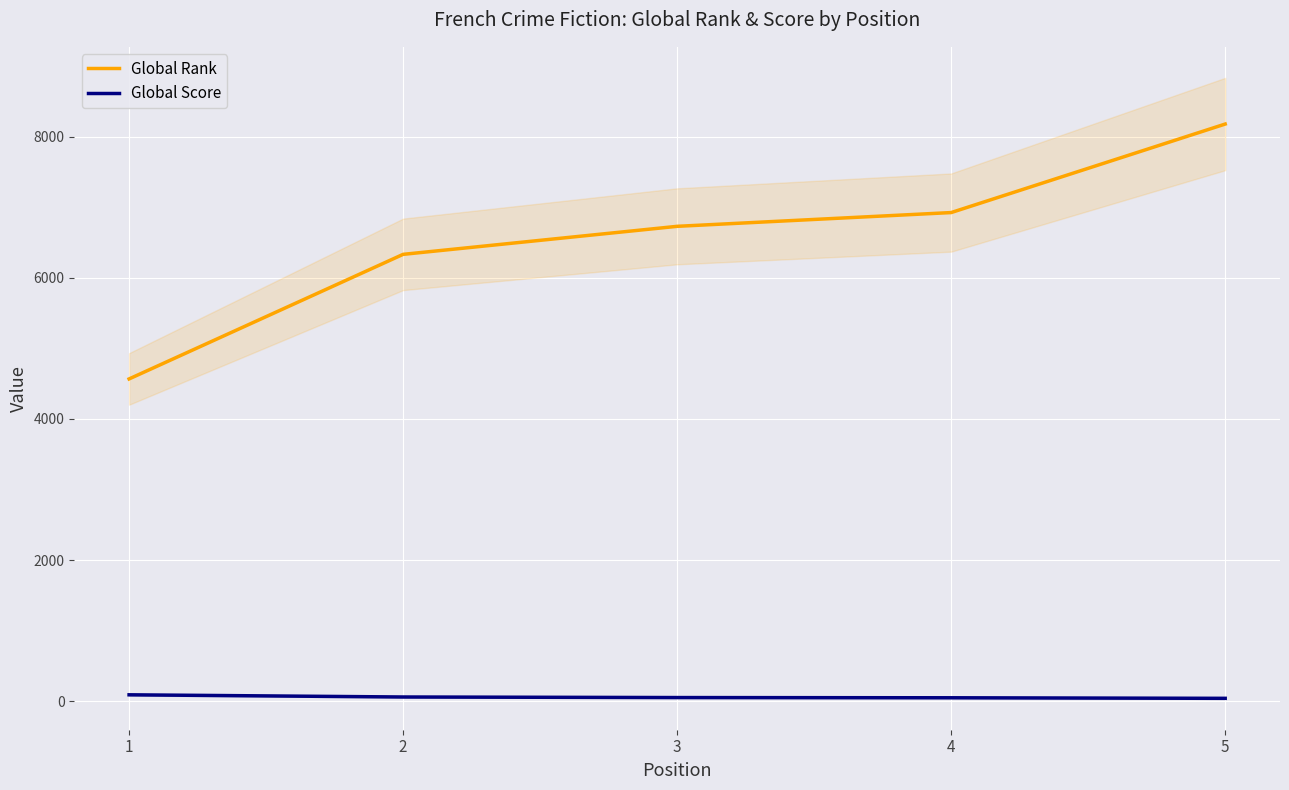

List the series in order of their peak value, highest first.

Global Rank, Global Score